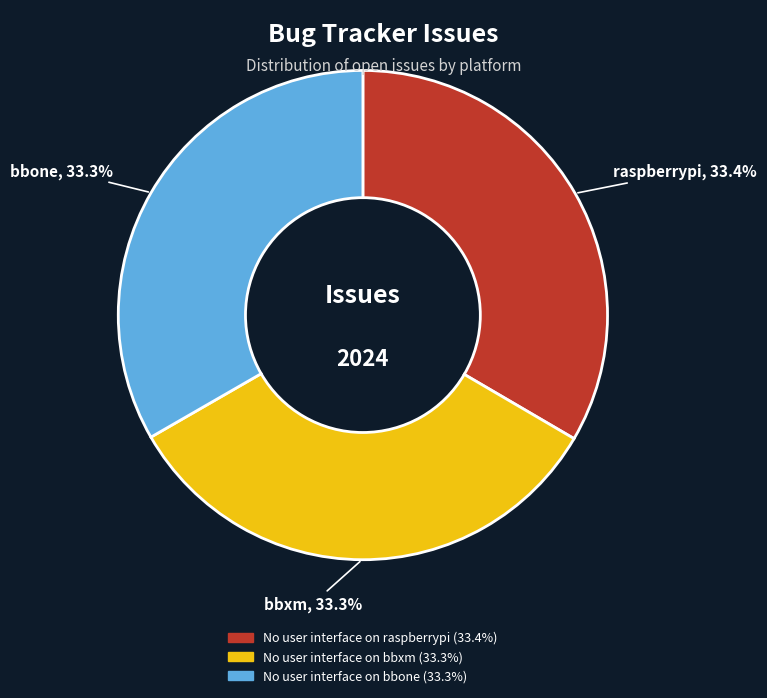

Is there any slice that represents more than half of the pie?

No